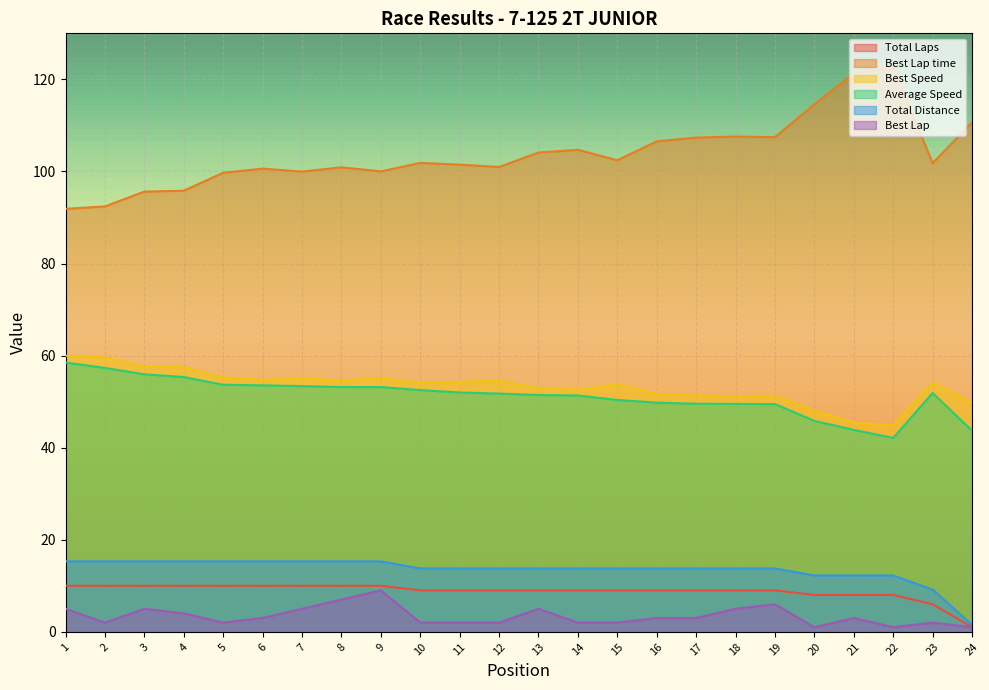

What is the value of the Total Distance point at the 4th from the left?

15.3